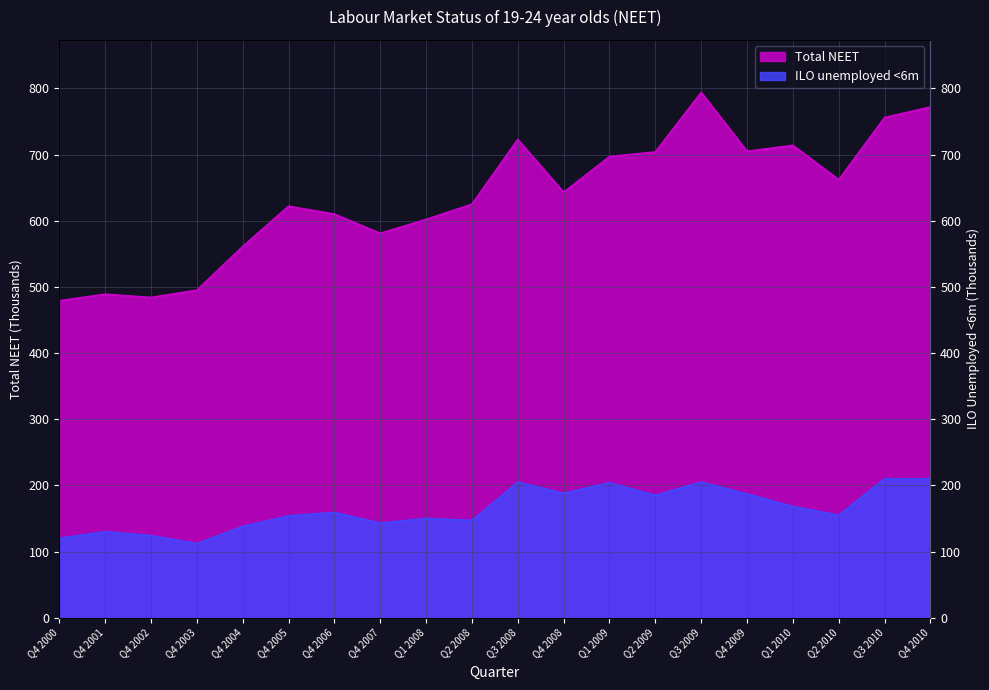

Which has a higher value, Q4 2002 or Q2 2009?

Q2 2009